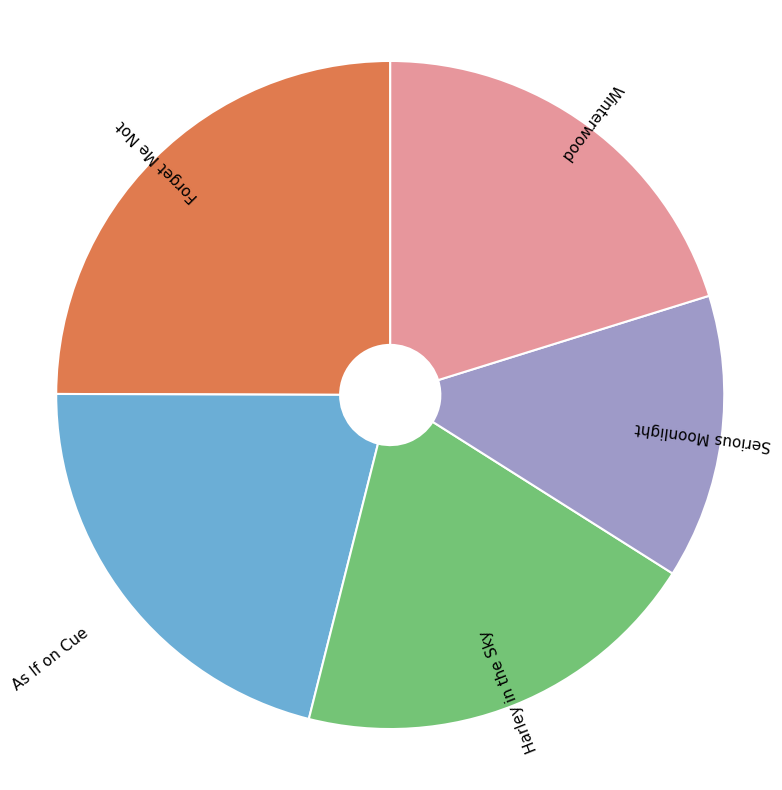

Is the sum of Harley in the Sky and As If on Cue greater than half?

No